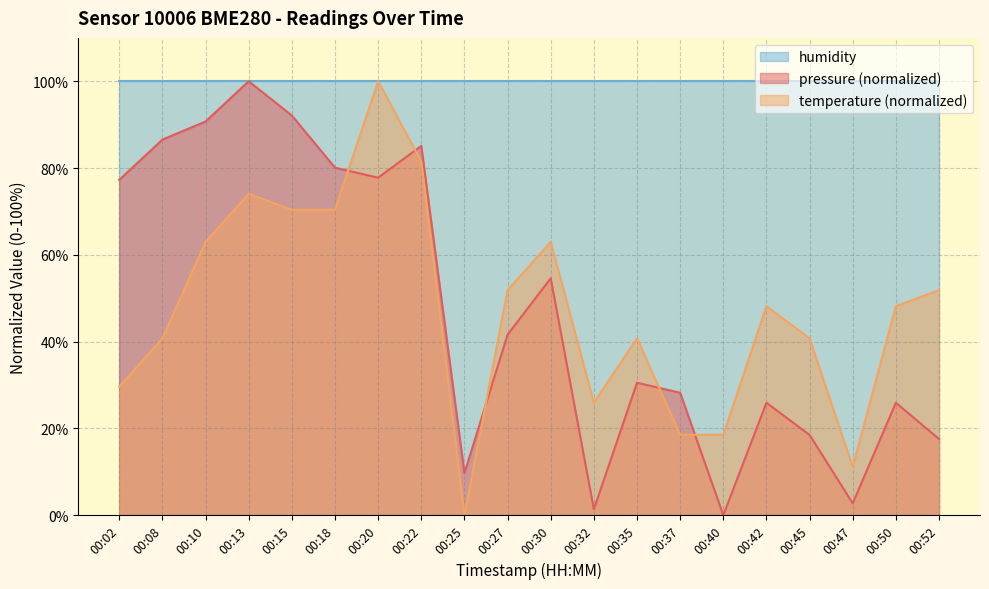

Between 00:47 and 00:37, which is larger?

00:37